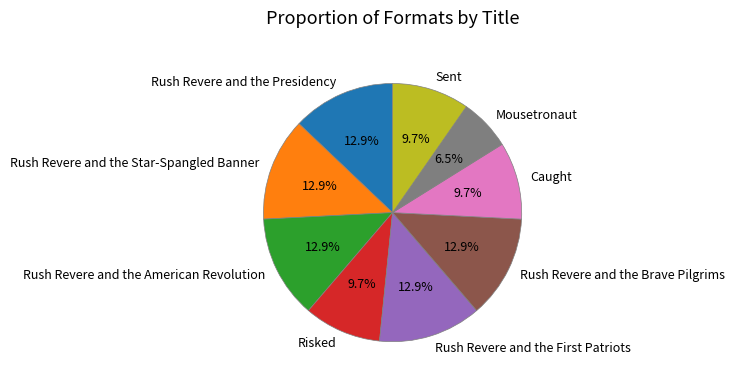

Count the number of slices in the pie.

9